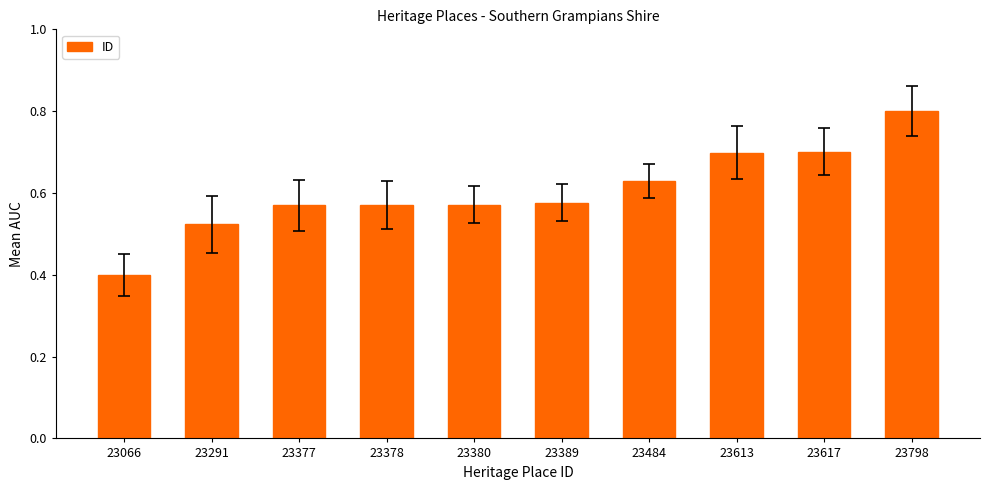

What is the sum of the values at 23377 and 23378?

1.1